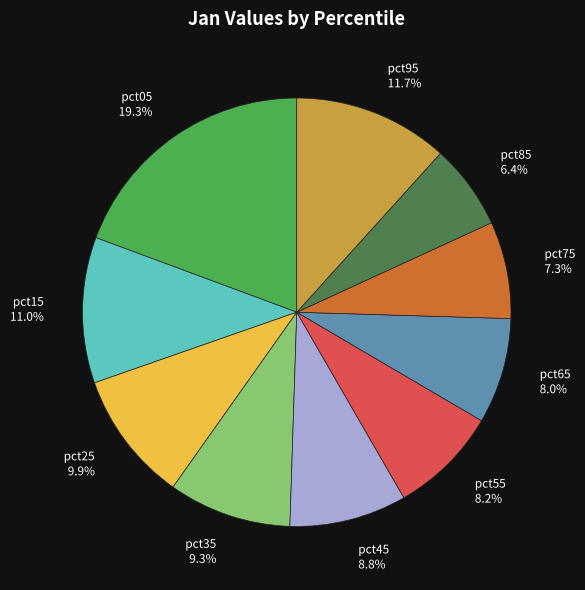

What is the smallest slice in the pie chart?

pct85